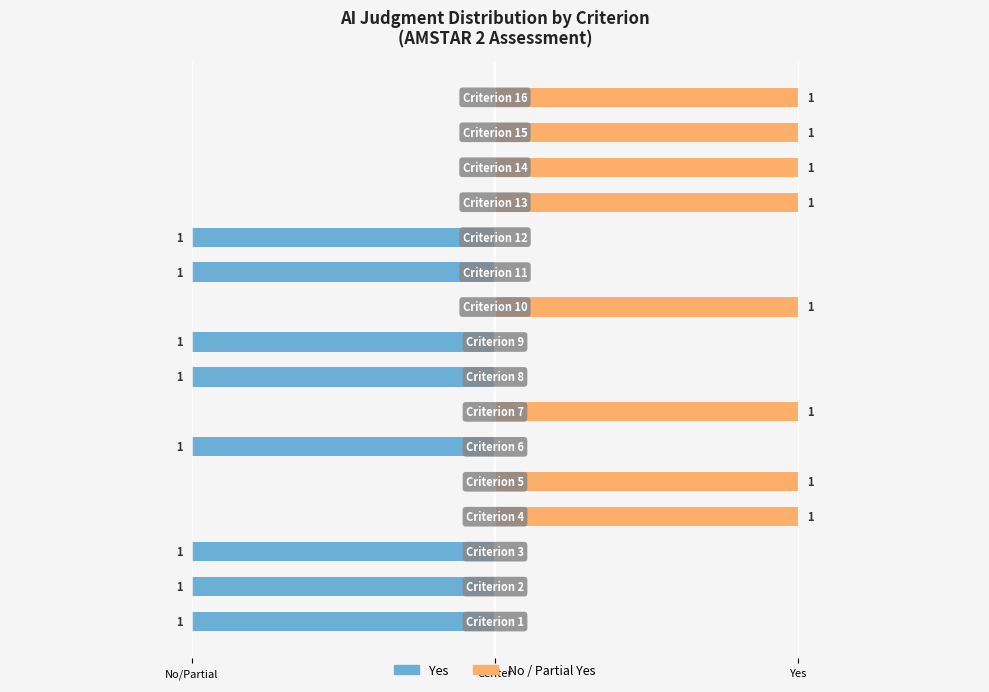

Which series changed the most between Yes and 11?

Yes